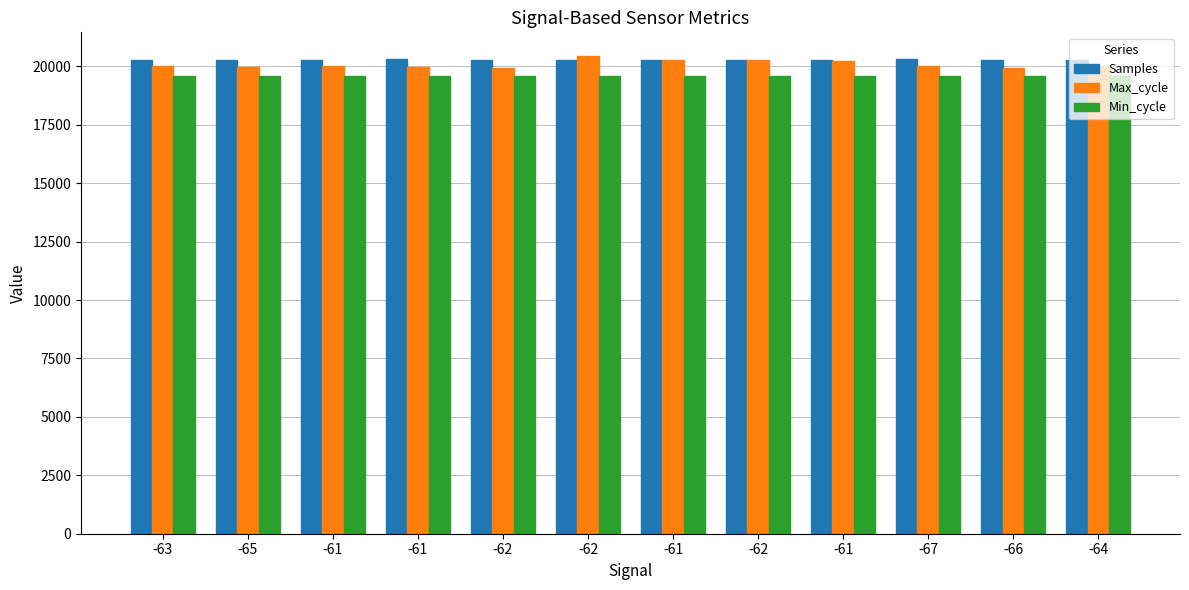

At which label does Samples first exceed 20289?

-61